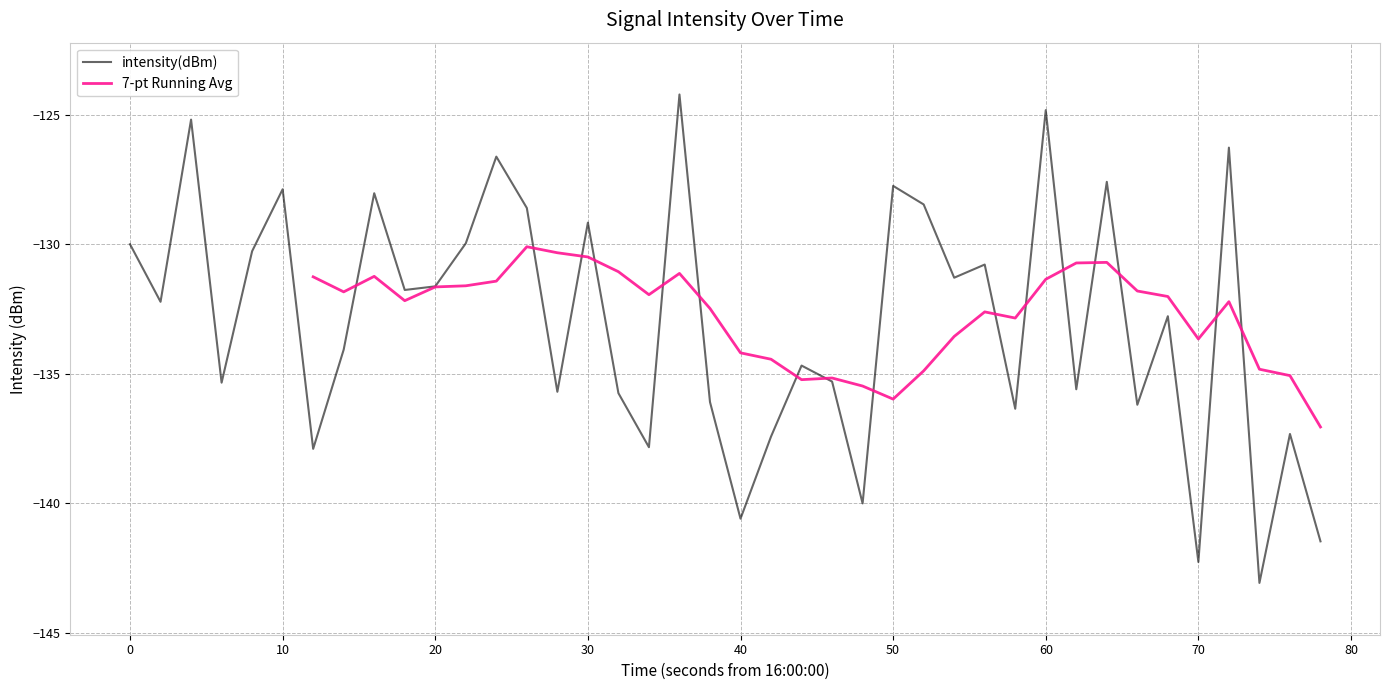

What is the highest value of the intensity(dBm) series?

-124.2